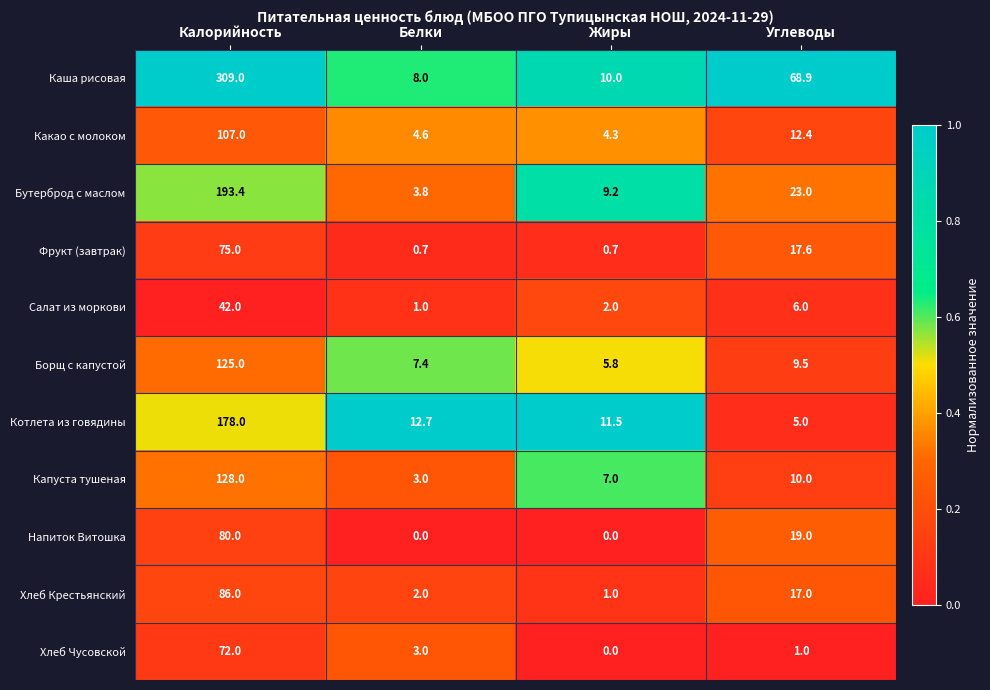

Which series has the largest total across all categories?

Каша рисовая